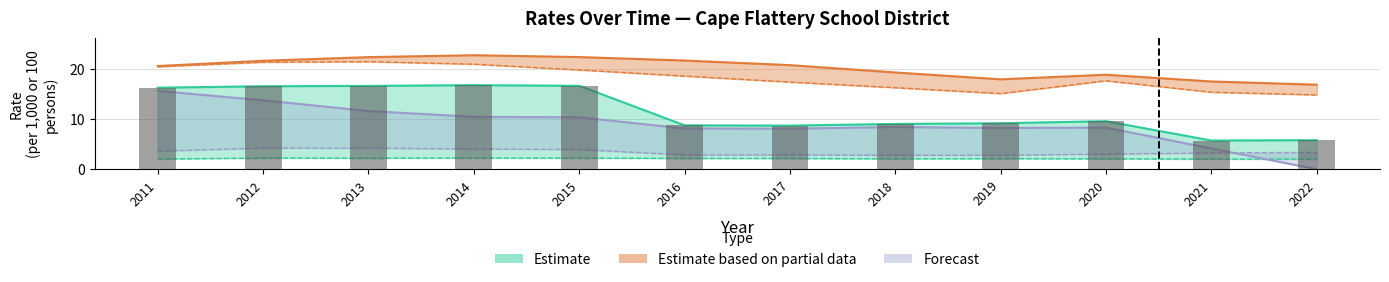

The district_rate_tobacco series shows 0.0 at 2022. True or false?

True